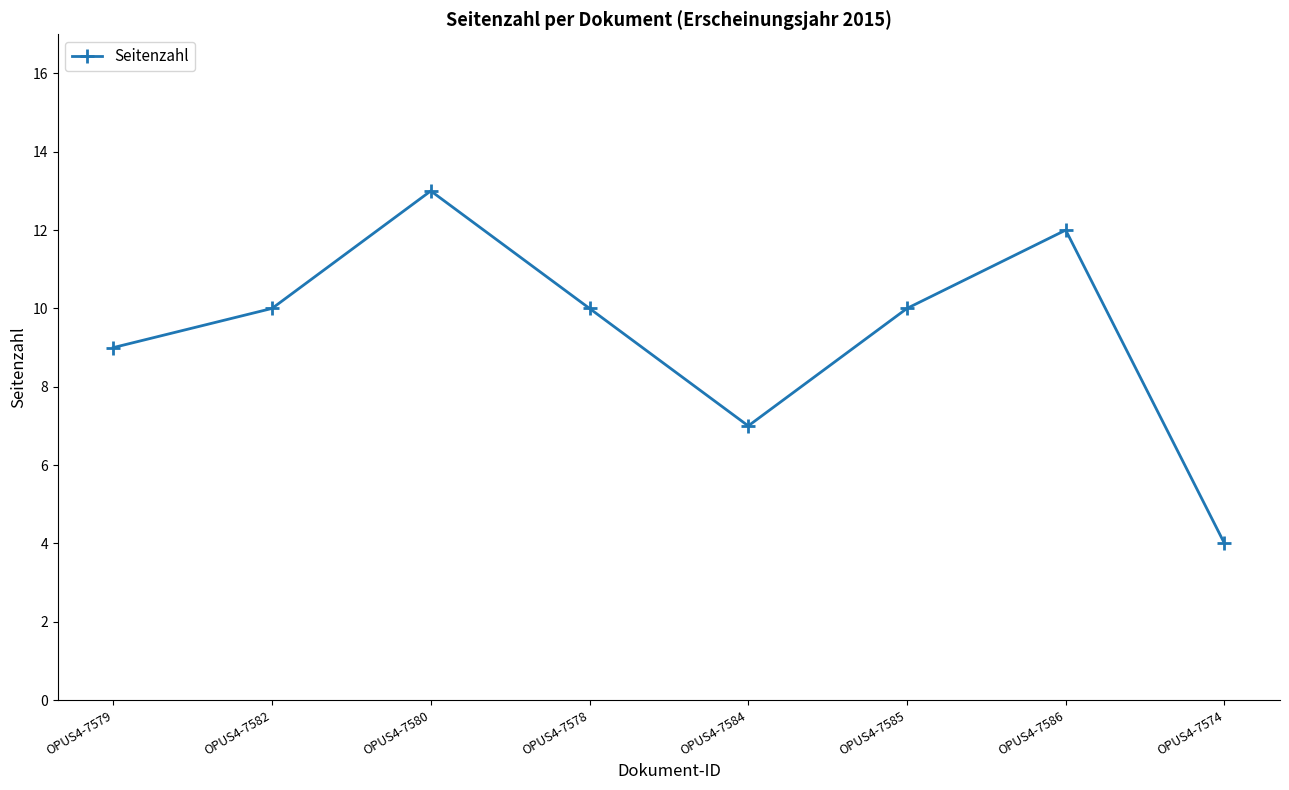

True or false: there are more than 1 points higher than both neighbors.

True